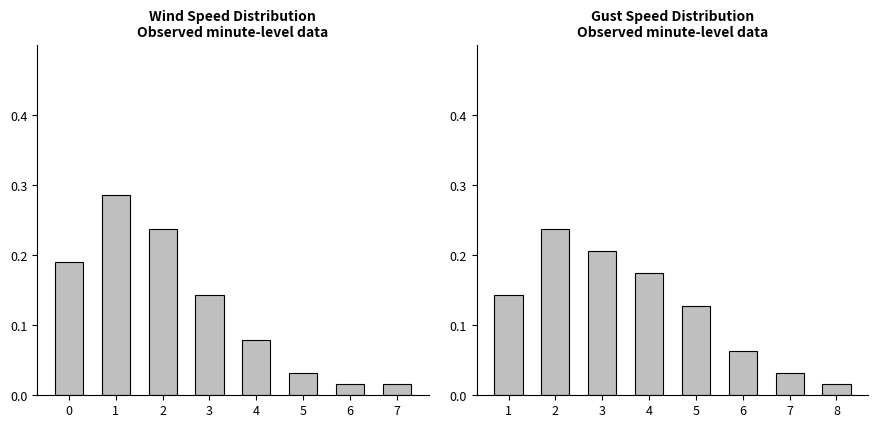

What is the sum of the Wind Speed (mph) values at 2 and 3?

0.4